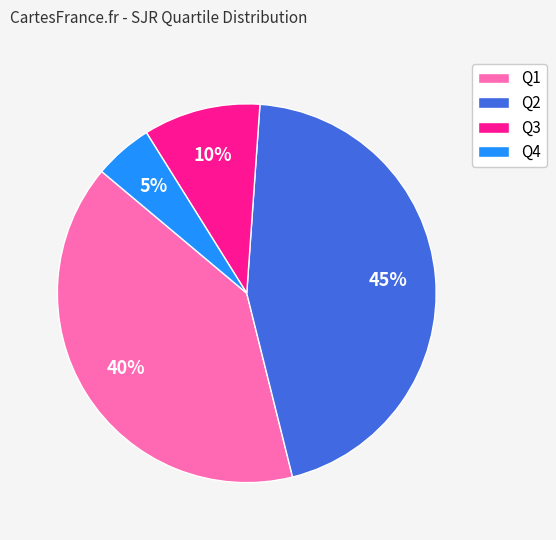

Which slice is the largest?

Q2